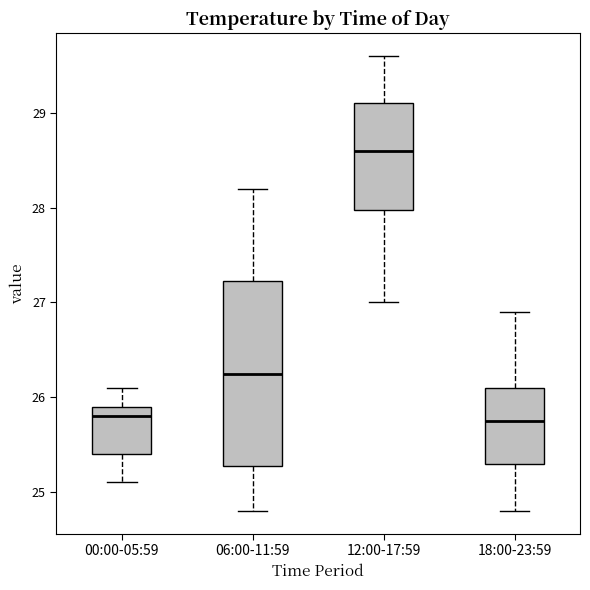

Which box is the tallest, from its lower edge to its upper edge?

06:00-11:59